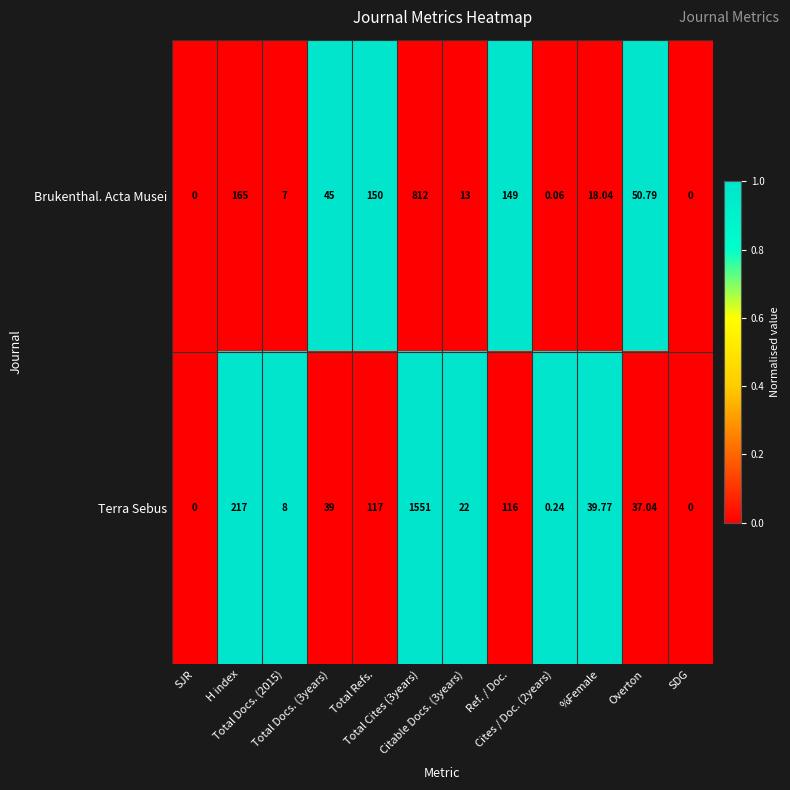

Rank the series by their maximum value, from highest to lowest.

Terra Sebus, Brukenthal. Acta Musei